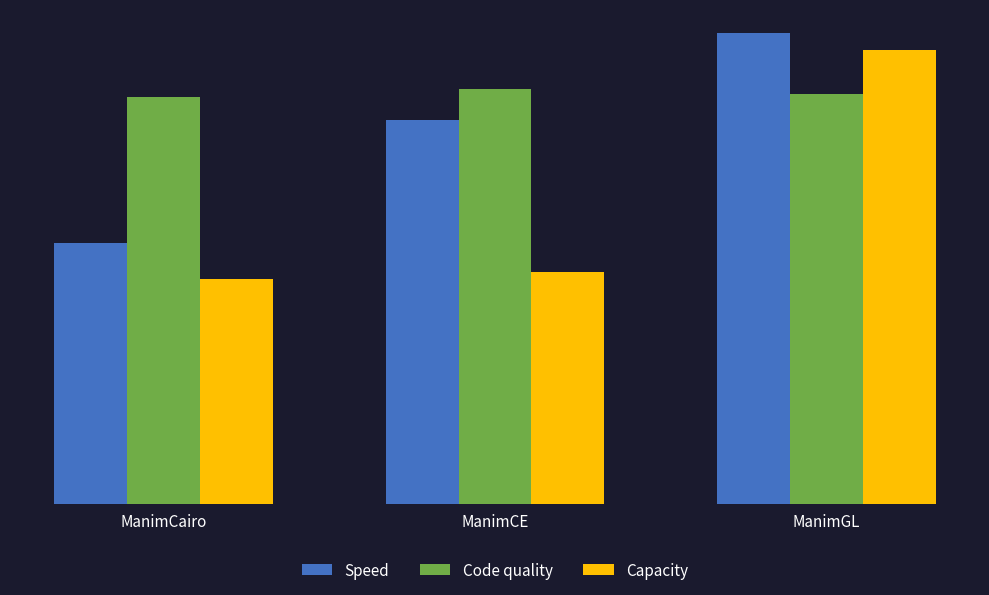

Rank the series by their average value, from lowest to highest.

Capacity, Speed, Code quality